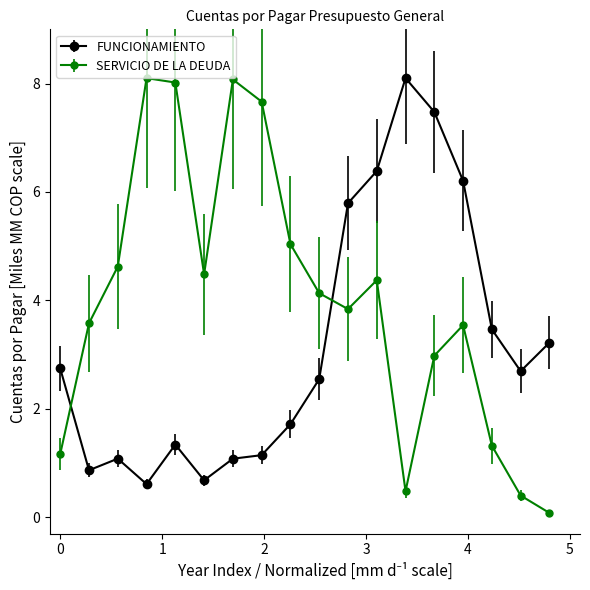

Which series has the widest spread of values?

SERVICIO DE LA DEUDA